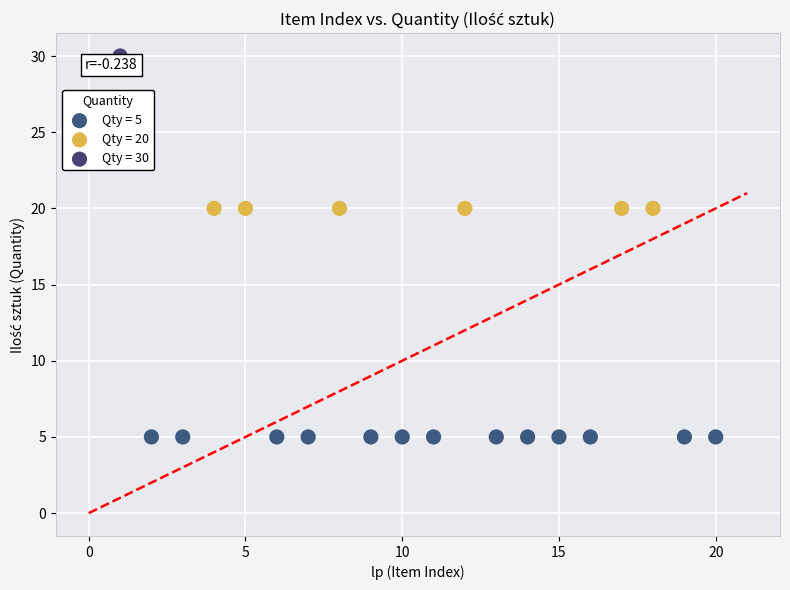

What are all the series names shown in the legend?

Qty = 5, Qty = 20, Qty = 30